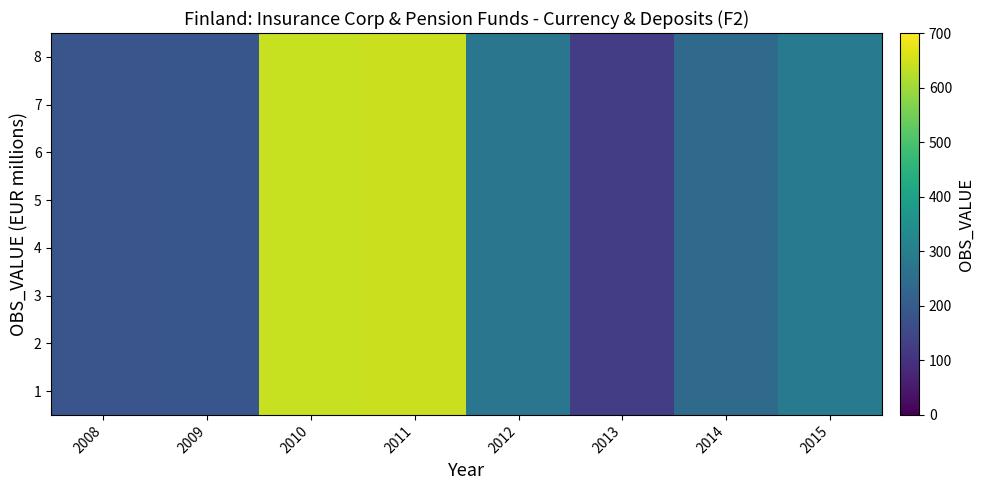

What is the greatest value displayed?

643